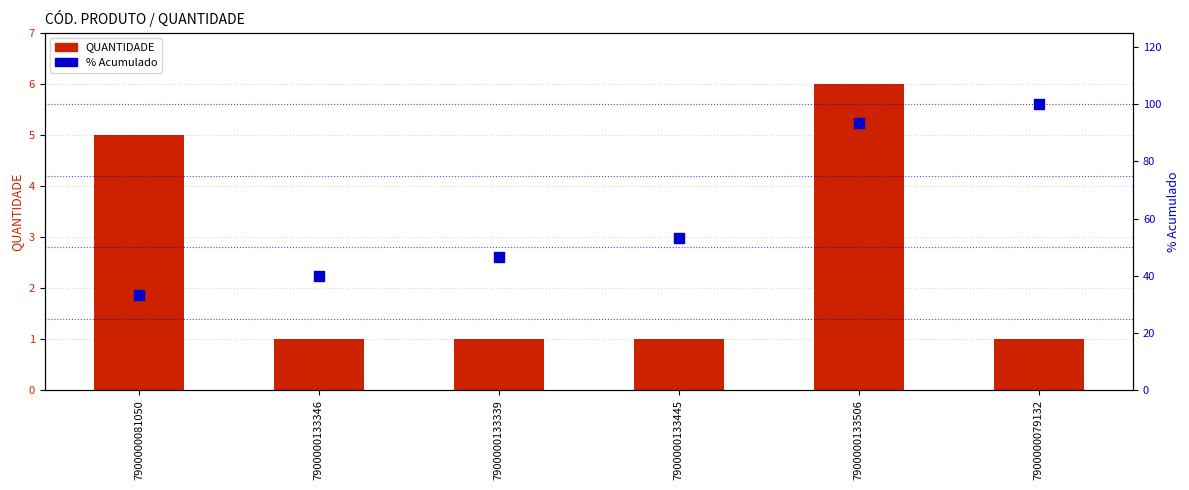

Which series has the widest spread of Y values?

% Acumulado